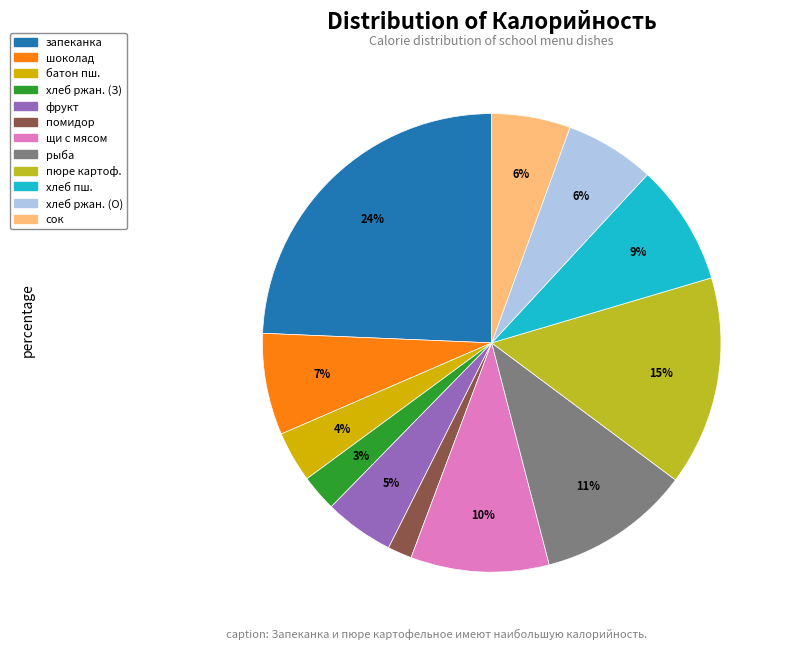

To the nearest percent, what is the average slice percentage?

8%